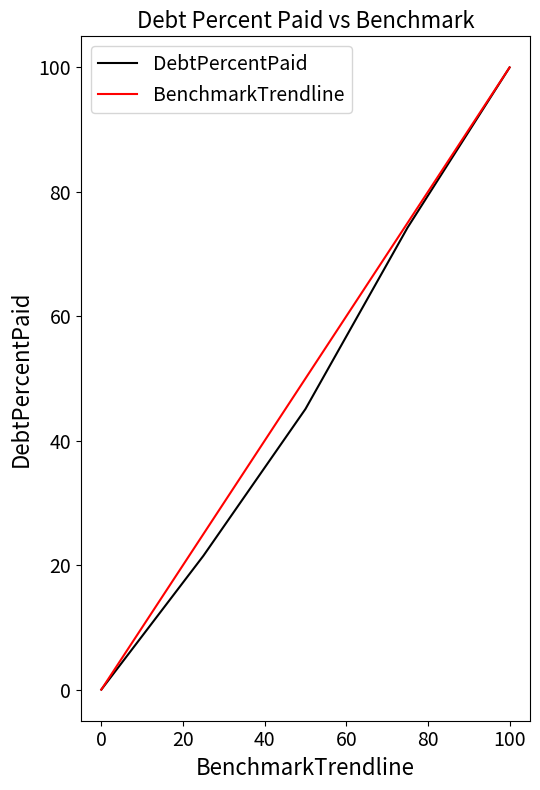

True or false: DebtPercentPaid has more than 2 points higher than both neighbors.

False